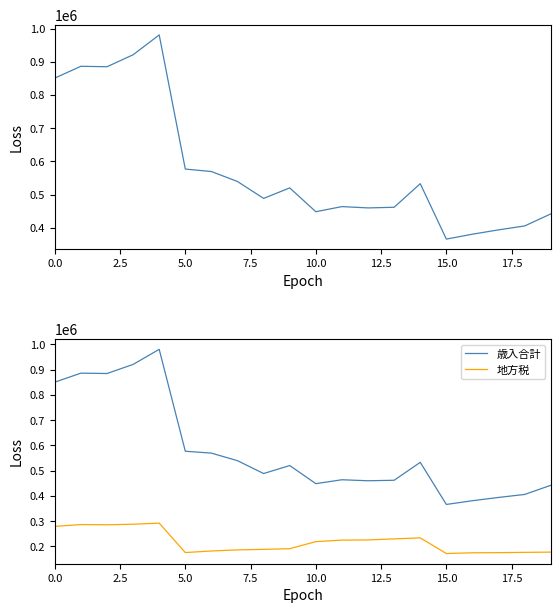

What is the value of the 歳入合計 point at the 3rd from the left?

885032.0